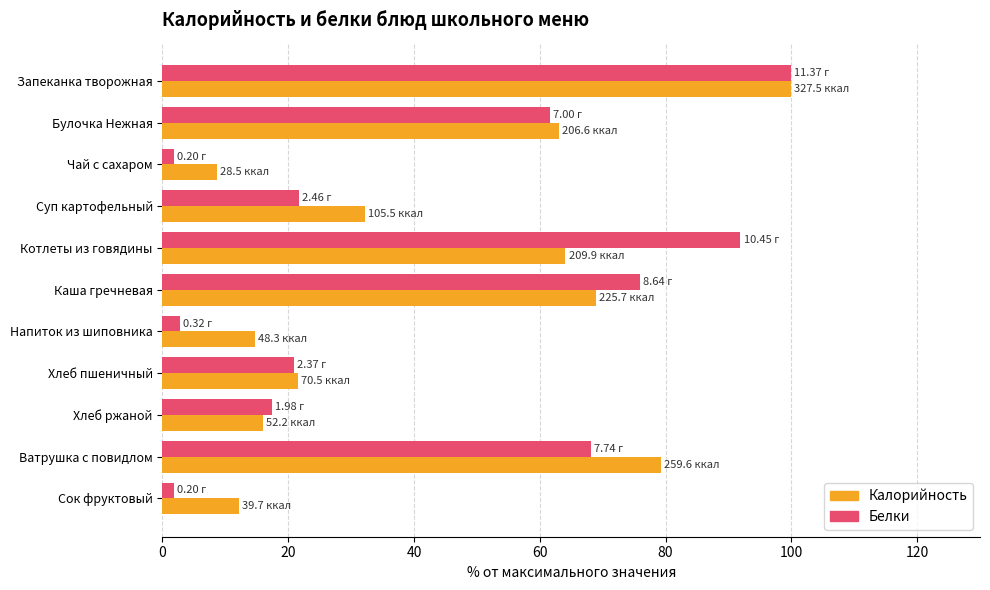

What is the highest value of the Калорийность series?

100.0